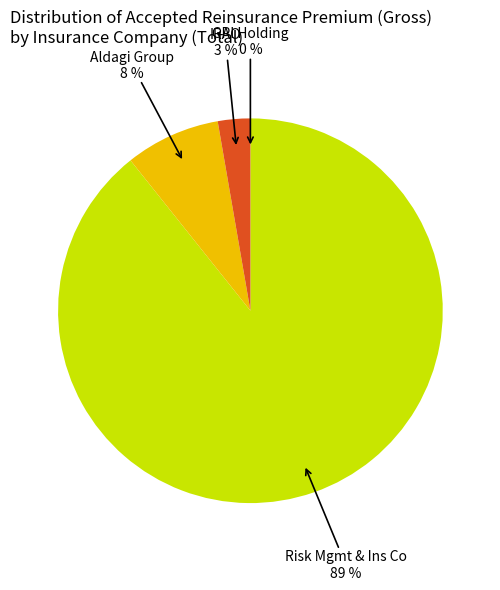

To the nearest percent, what is the difference between the largest and smallest slice percentages?

89%